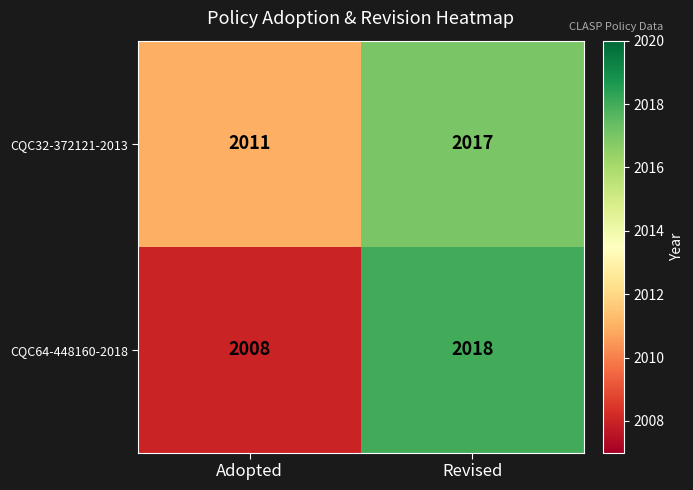

How many values in the CQC32-372121-2013 series are below 2017?

1